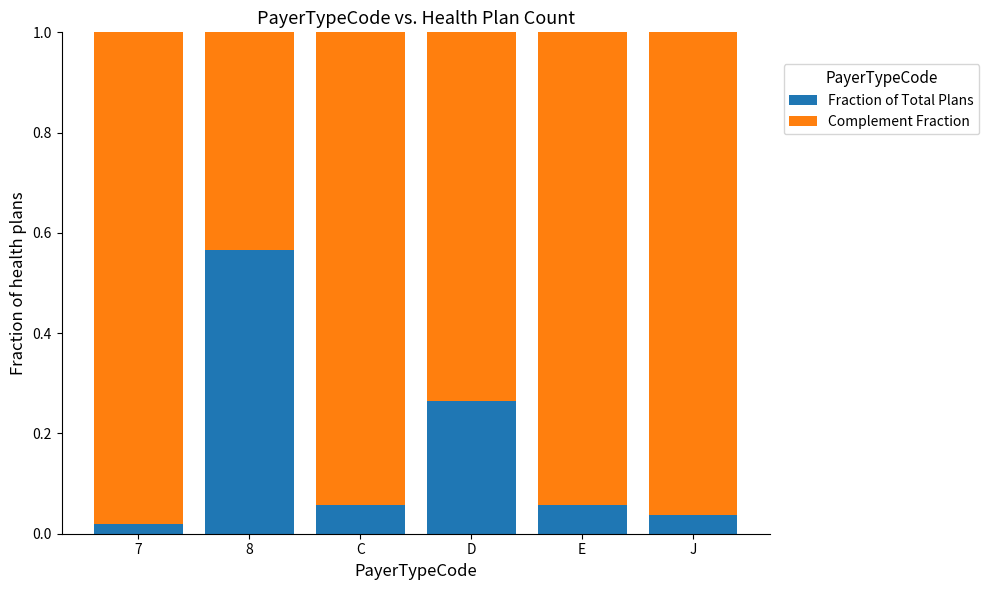

The value of Fraction of Total Plans at J is 0.1. True or false?

False